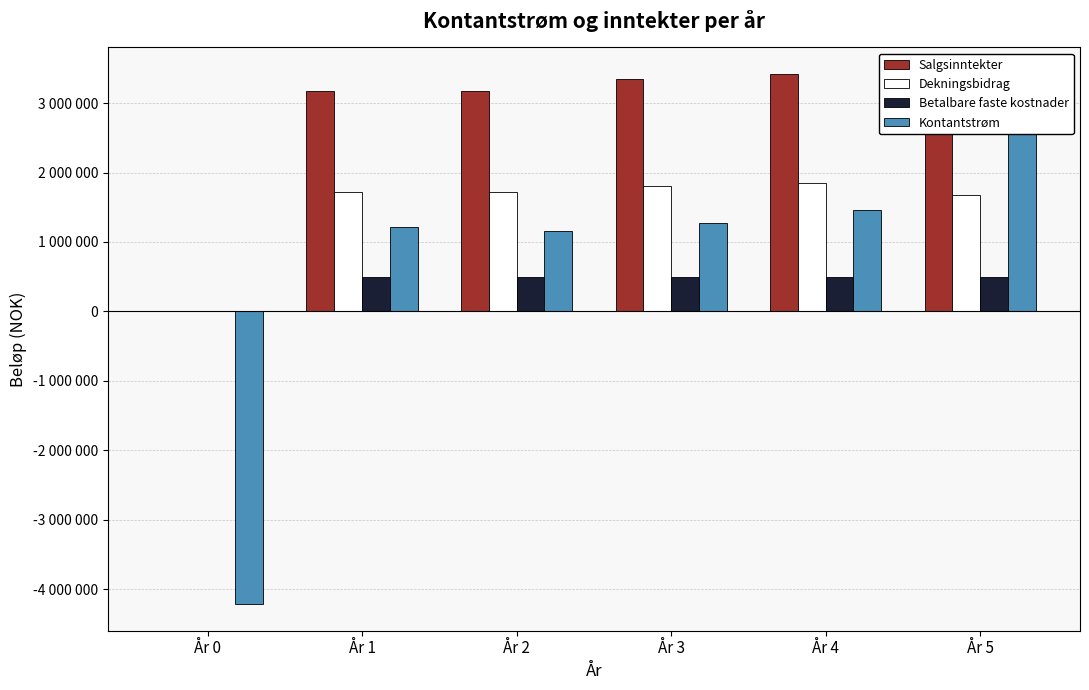

Reading left to right, what are all the values shown in this chart?

Salgsinntekter: 0	3180000	3180000	3339000	3418500	3100500
Dekningsbidrag: 0	1720000	1720000	1806000	1849000	1677000
Betalbare faste kostnader: 0	500000	500000	500000	500000	500000
Kontantstrøm: -4213000	1220000	1164350	1278175	1460300	3262175